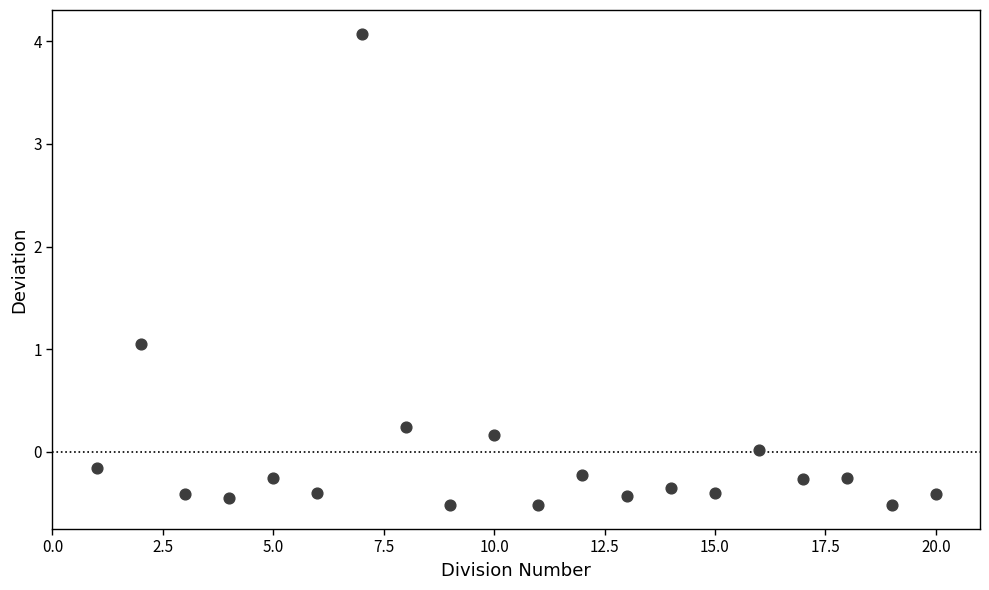

What is the range of Y values (max minus min)?

4.6